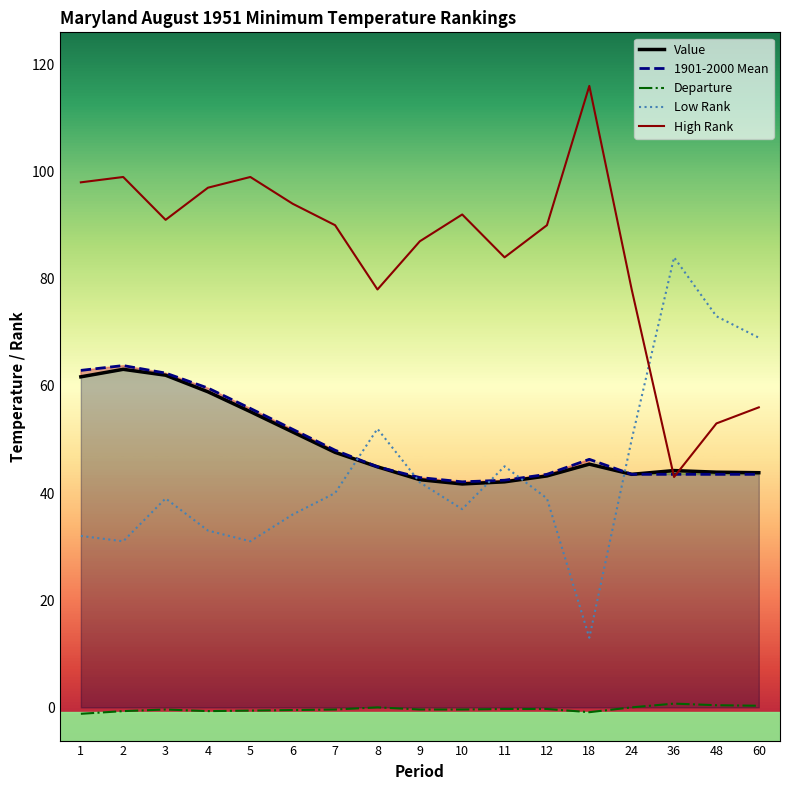

What is the value of the Low Rank point at the 11th from the left?

45.0